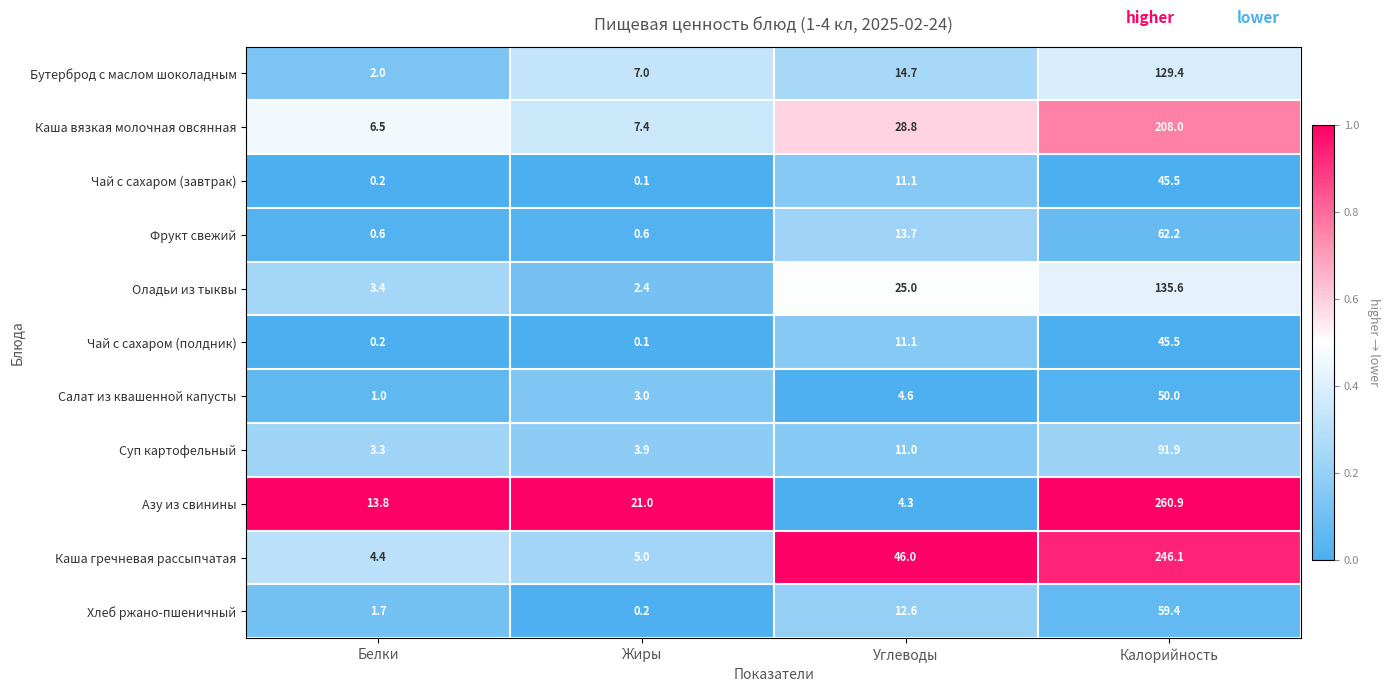

List the labels in order of Азу из свинины value, smallest first.

Углеводы, Белки, Жиры, Калорийность